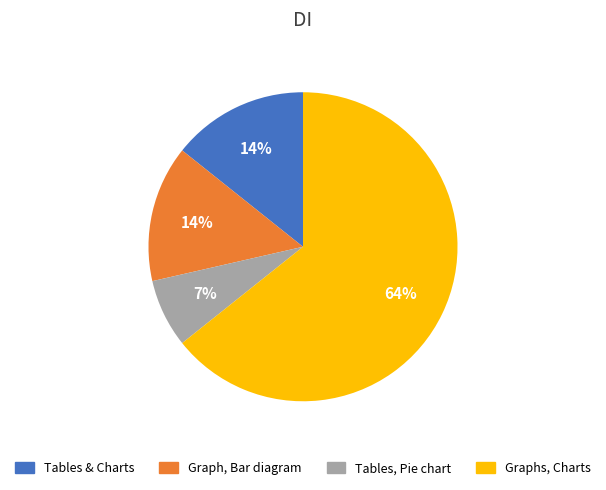

Is there any slice that represents more than half of the pie?

Yes